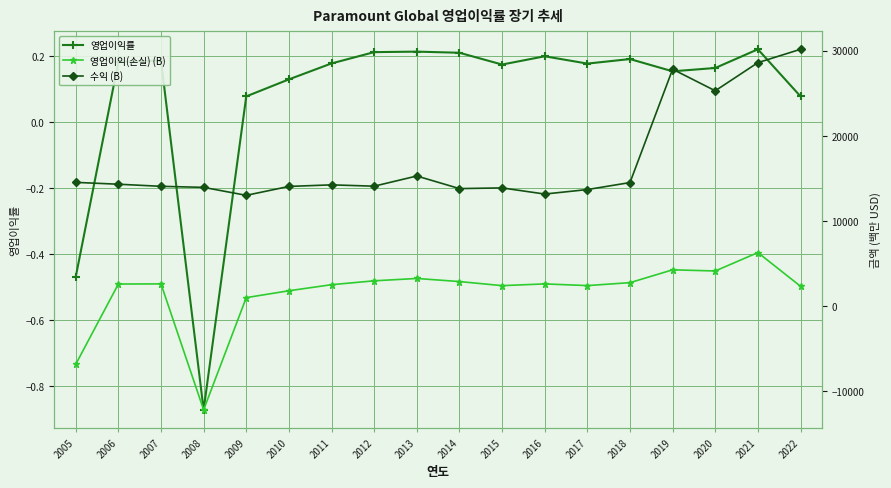

At which label is 수익 (B) closest to 21584?

2020